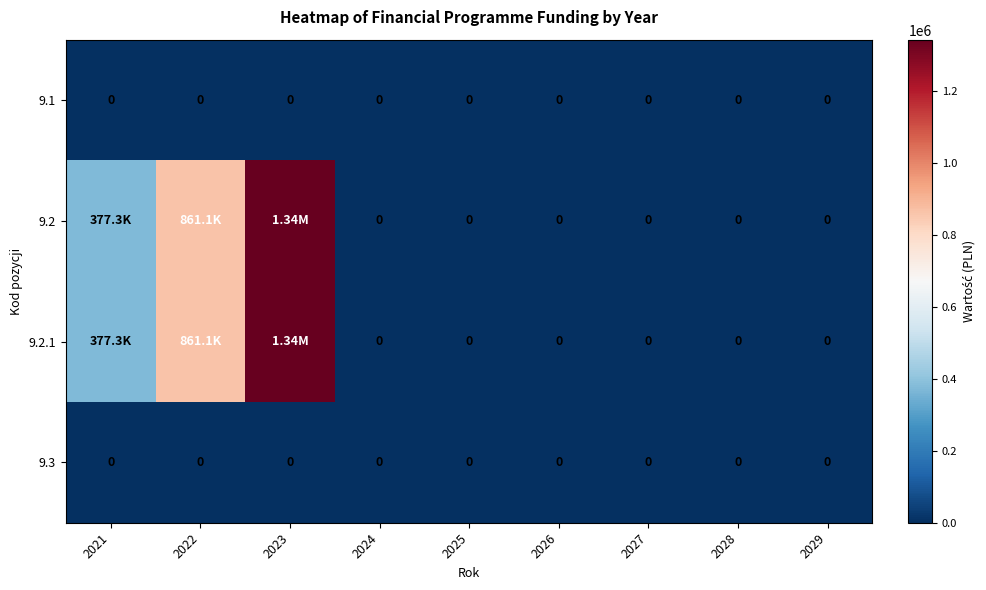

What is the difference between the 9.2 values at 2023 and 2021?

964279